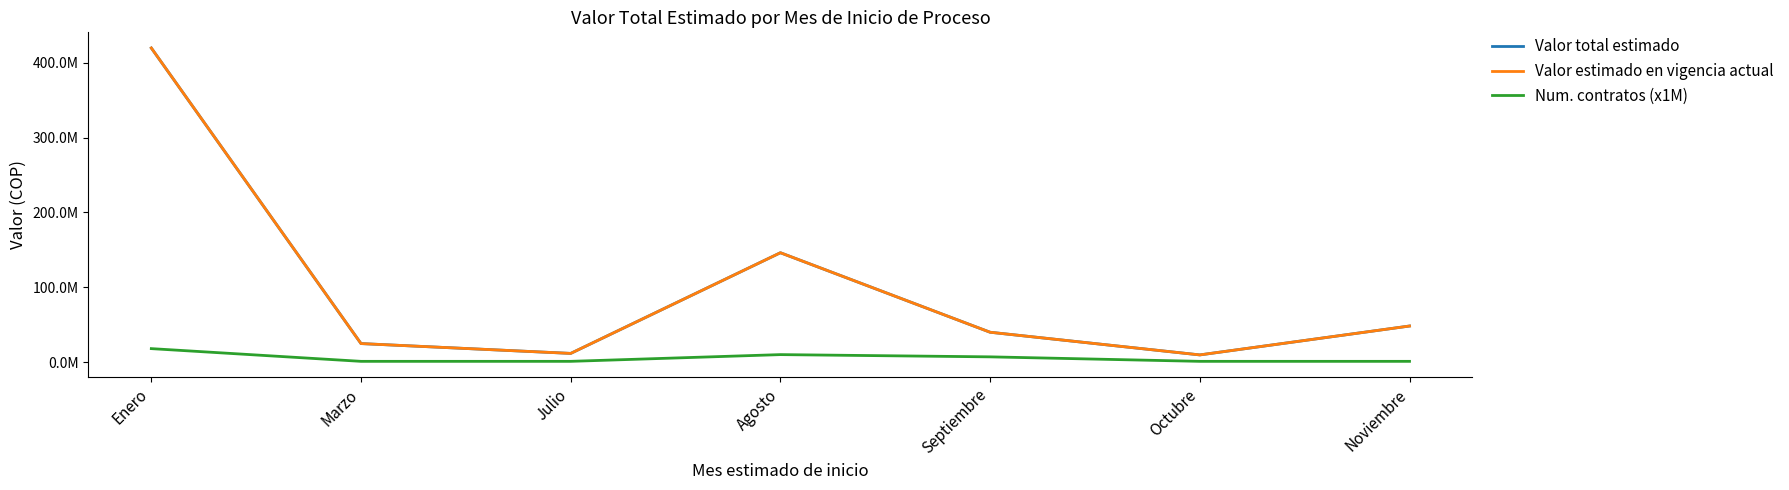

Is this an area chart (filled region under the line)?

No